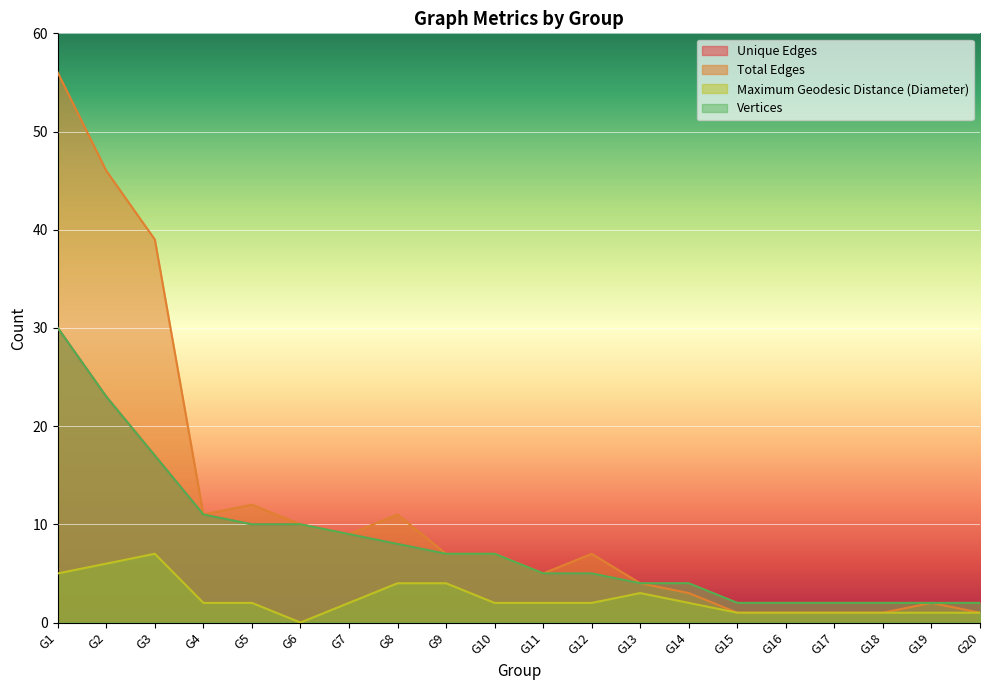

True or false: Maximum Geodesic Distance (Diameter) has more than 2 interior local peaks.

False